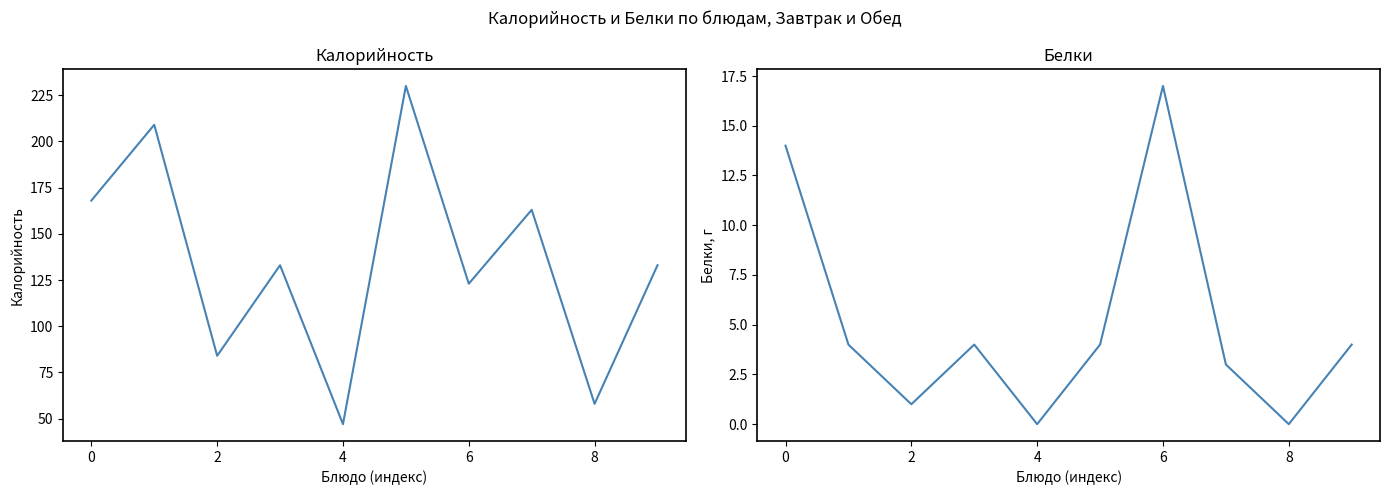

True or false: Калорийность has a value of 56 at 2.

False